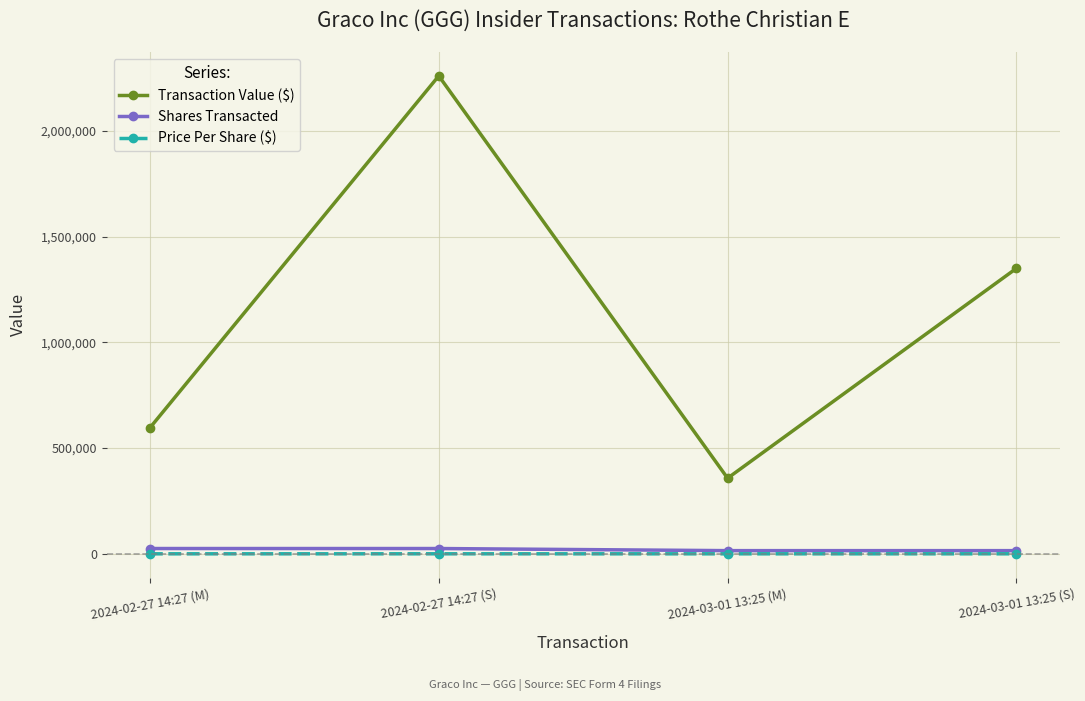

The value of Transaction Value ($) at 2024-02-27 14:27 (S) is 3379556.7. True or false?

False